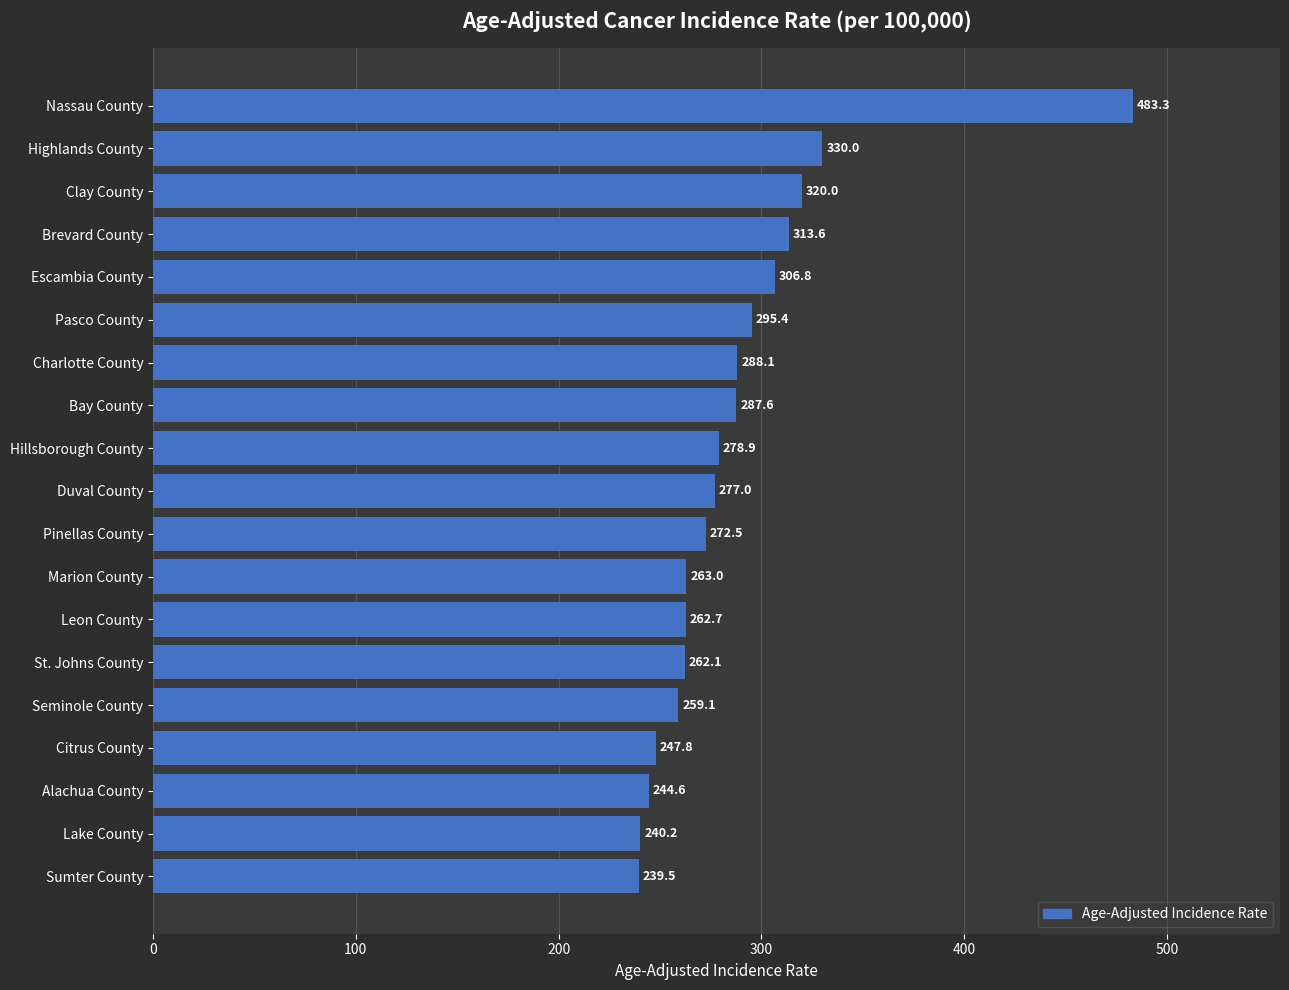

Reading top to bottom, list all the values displayed in this chart.

483.3	330.0	320.0	313.6	306.8	295.4	288.1	287.6	278.9	277.0	272.5	263.0	262.7	262.1	259.1	247.8	244.6	240.2	239.5